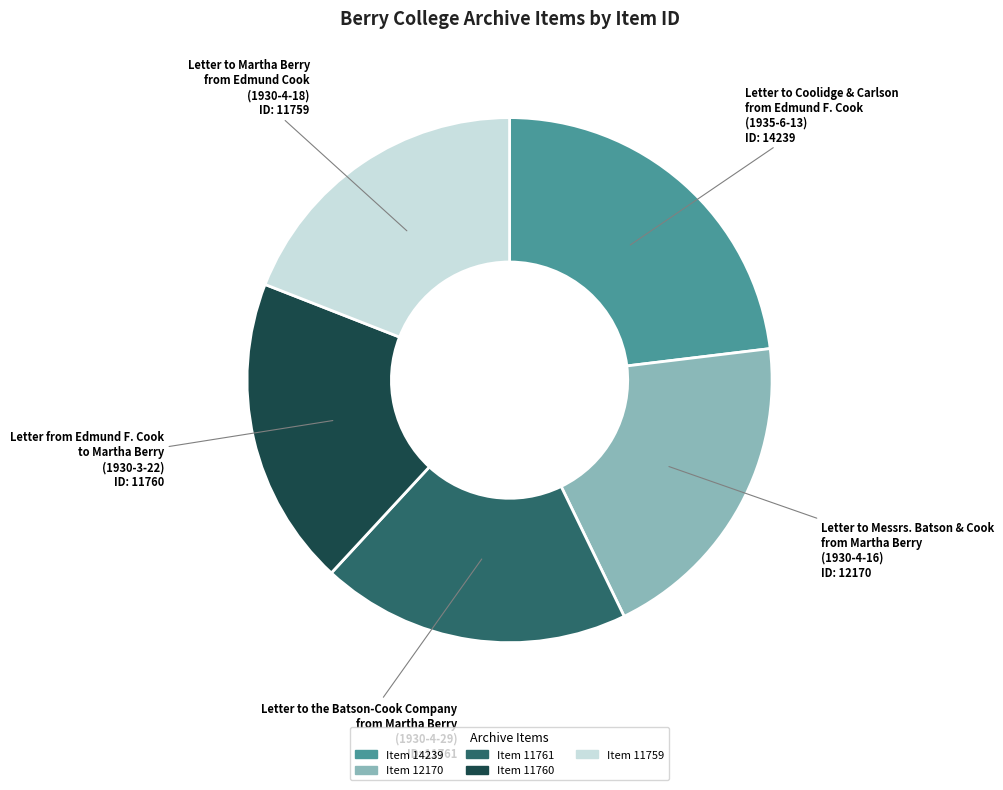

True or false: Letter from Edmund F. Cook to Martha Berry (1930-3-22) accounts for 27% of the total.

False